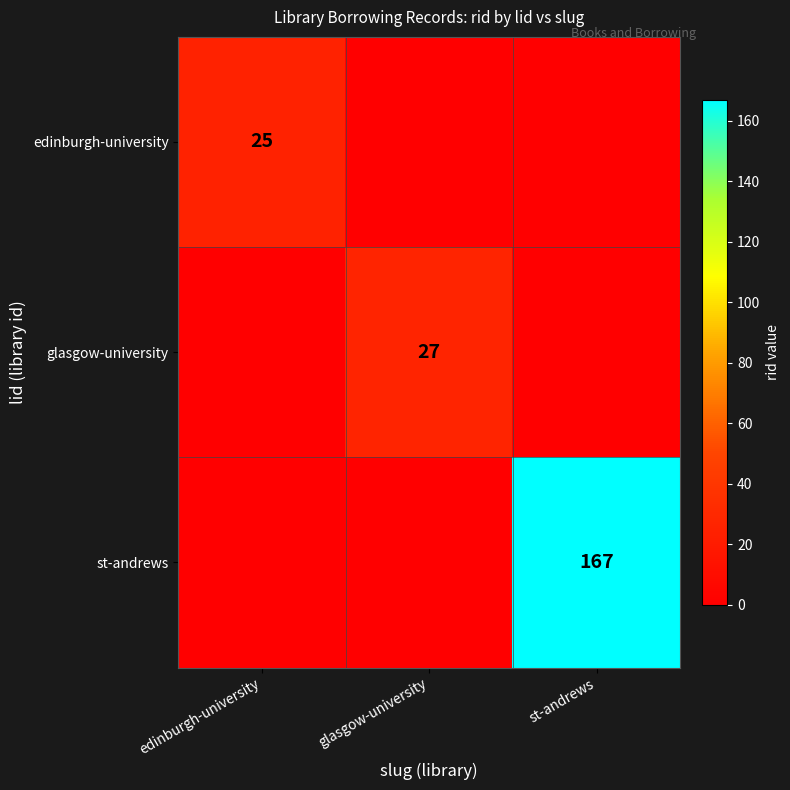

The value of edinburgh-university at edinburgh-university is 16. True or false?

False